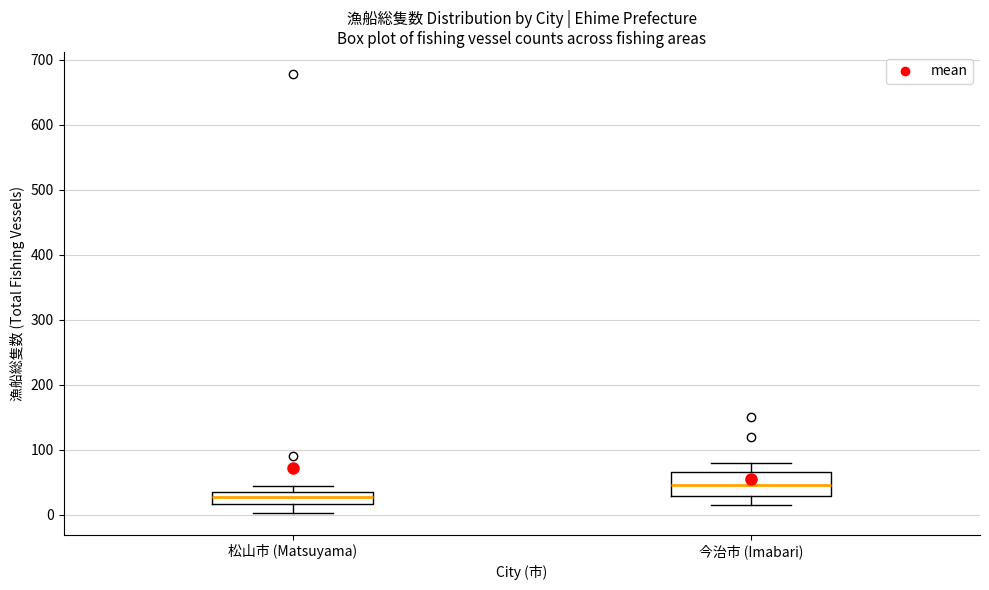

Which box's median line is the lowest?

松山市 (Matsuyama)